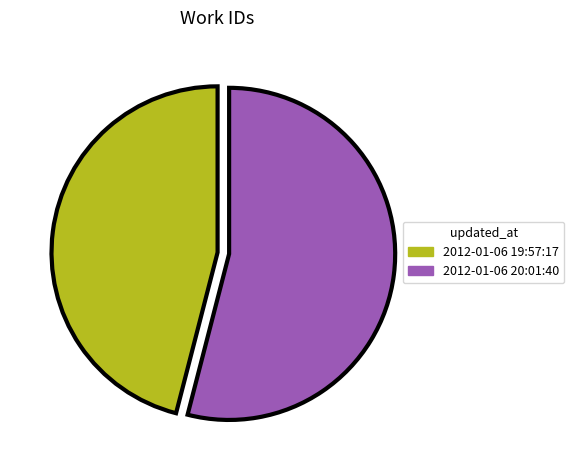

Is it true that 2012-01-06 20:01:40 is 54% of the pie?

True